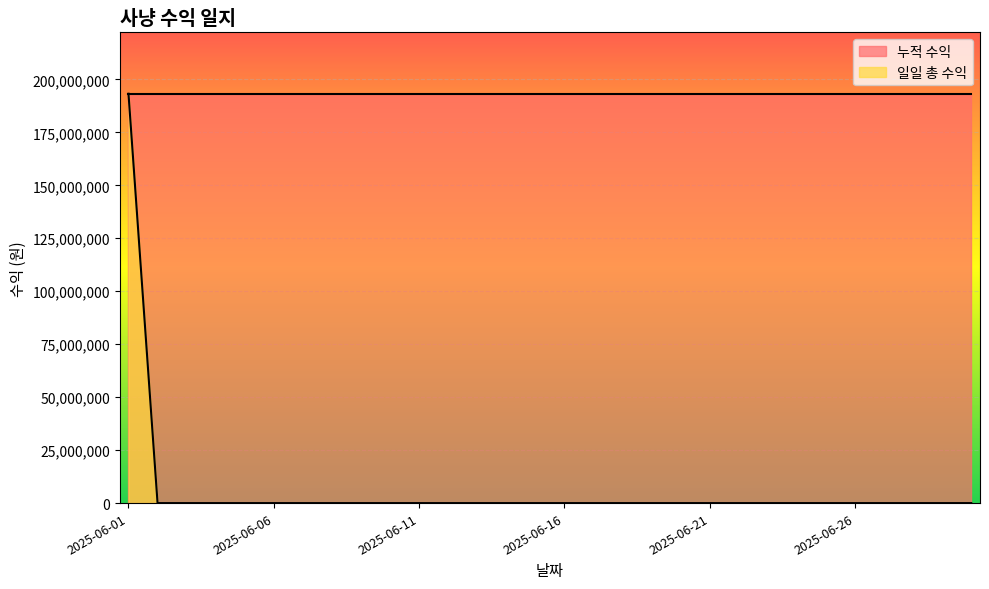

Does the chart display data point markers on the line(s)?

No